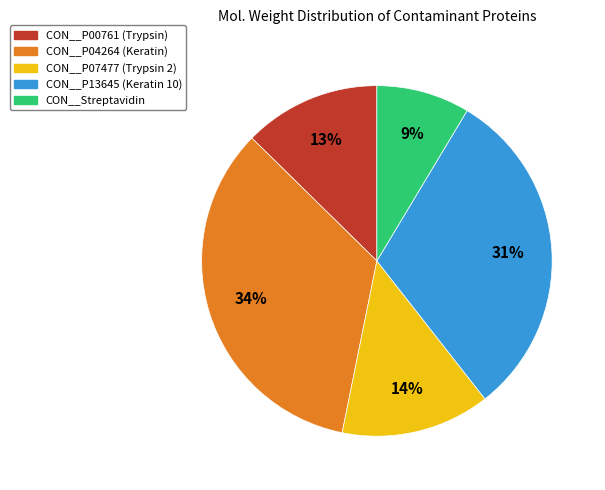

Is CON__P04264 (Keratin) the majority of the pie?

No